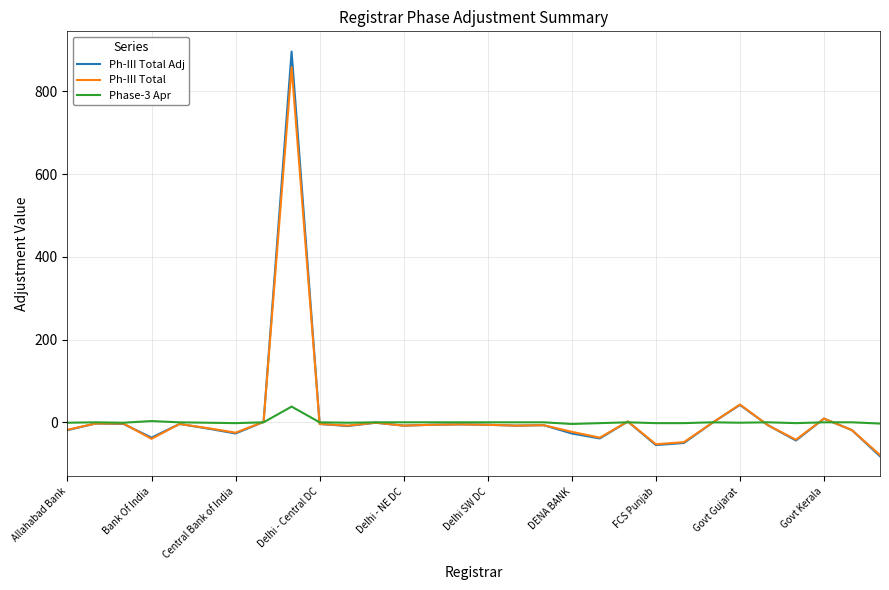

Which series has the largest range (max minus min)?

Ph-III Total Adj